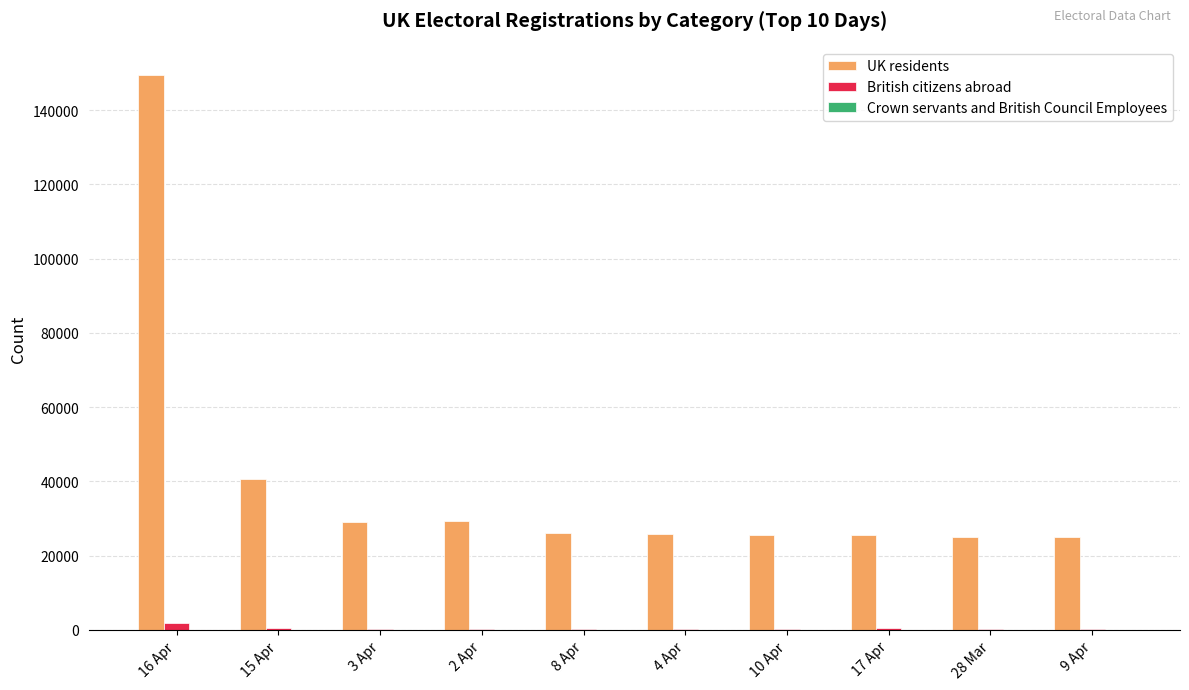

At which label does UK residents reach its peak?

16 Apr